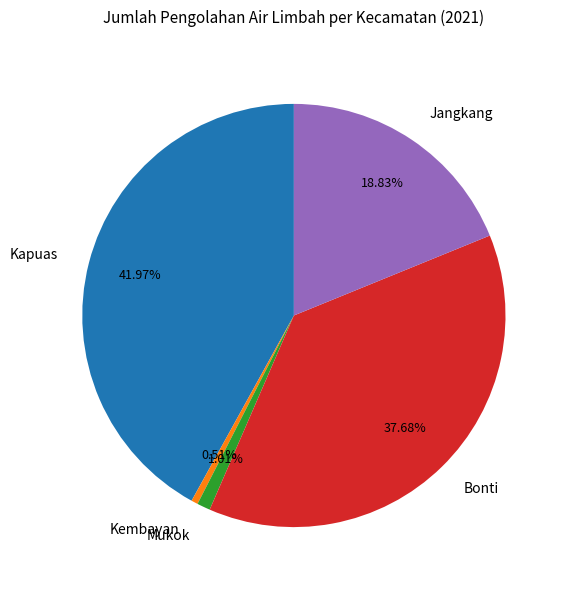

Approximately how many times larger is the value at Jangkang compared to Kapuas?

0.4